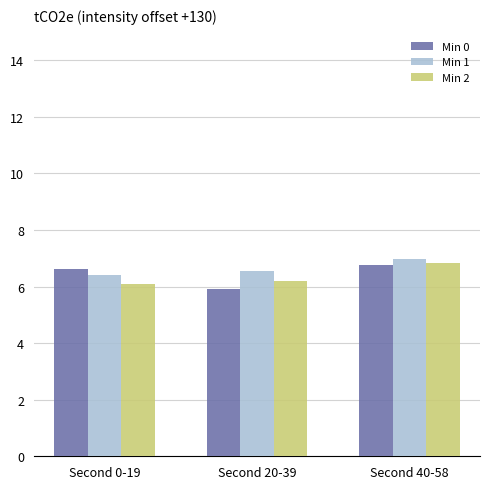

Reading left to right, what are all the values shown in this chart?

Min 0: 6.6	5.9	6.8
Min 1: 6.4	6.6	7.0
Min 2: 6.1	6.2	6.8